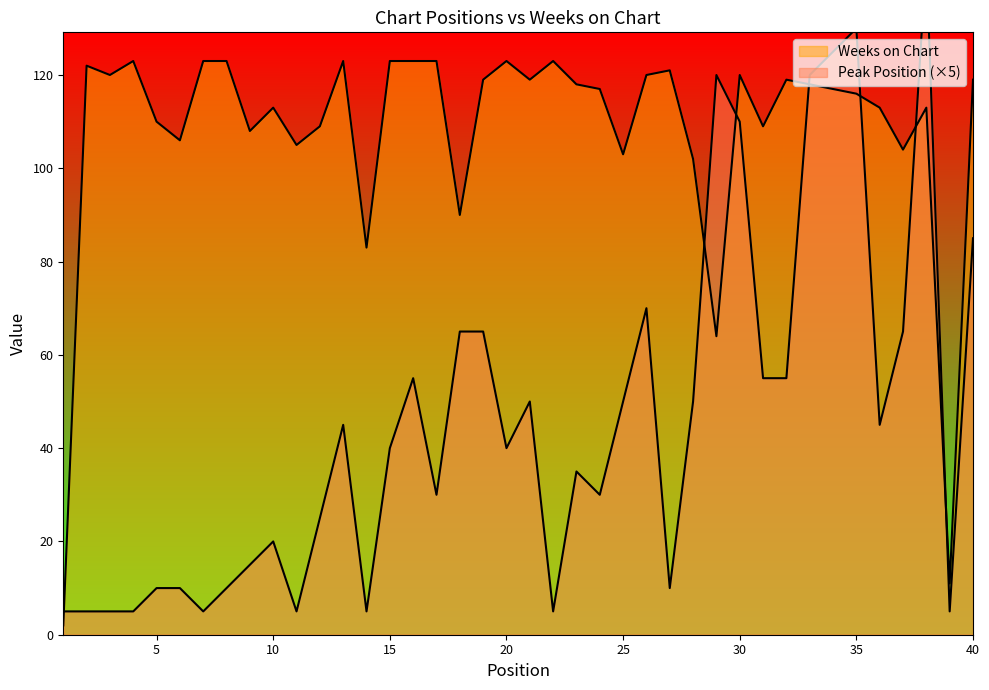

What is the total value across all series at 20?

163